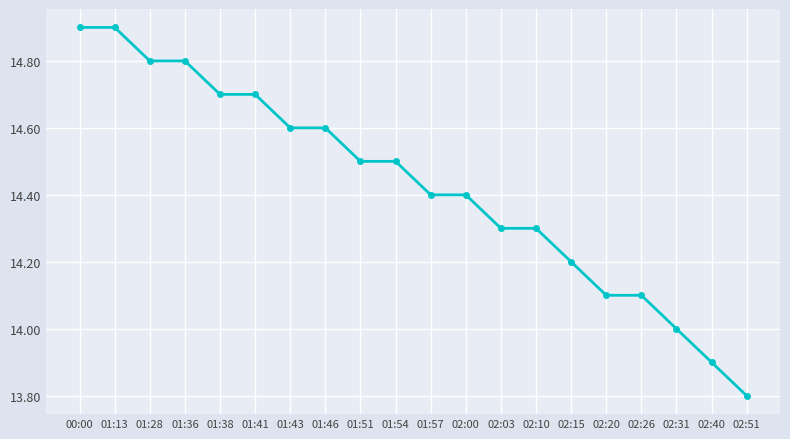

The value at 00:00 is 7.6. True or false?

False